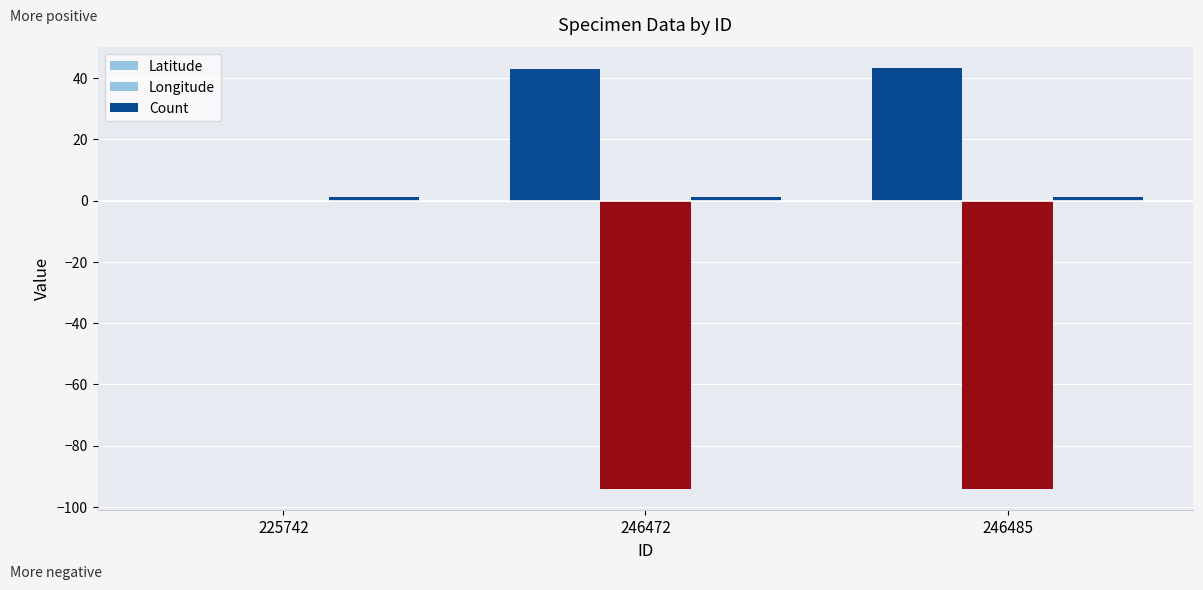

How many series are shown in this chart?

3